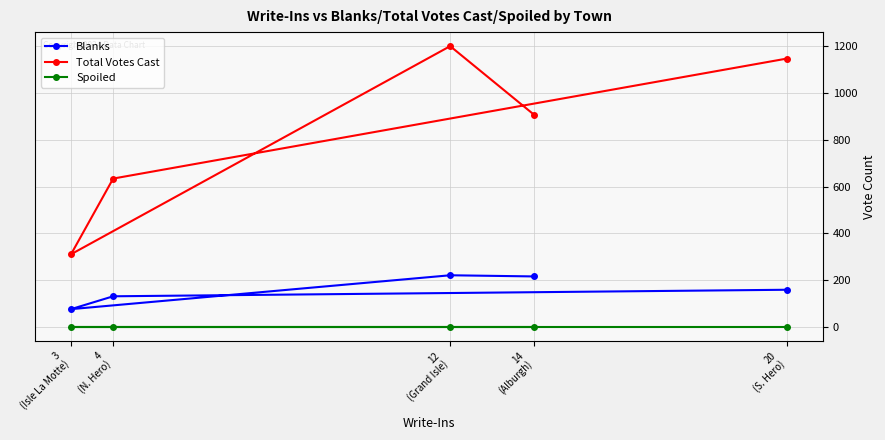

True or false: Spoiled and Total Votes Cast intersect in this chart.

False